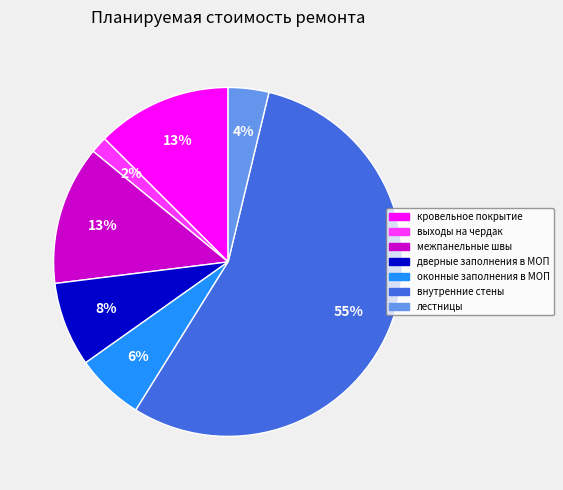

Combined, do лестницы and выходы на чердак account for over 50%?

No